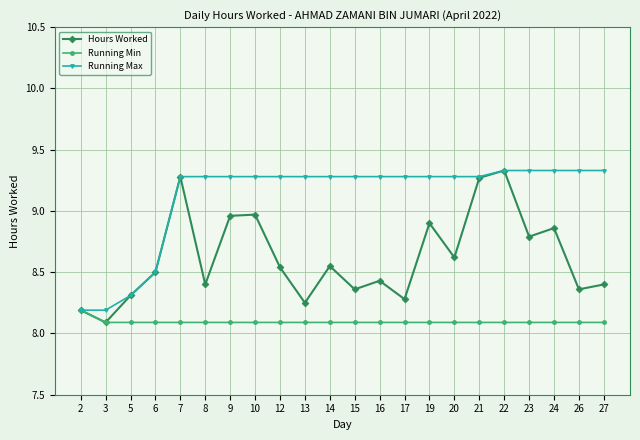

Which series changed the most between 6 and 19?

Running Max